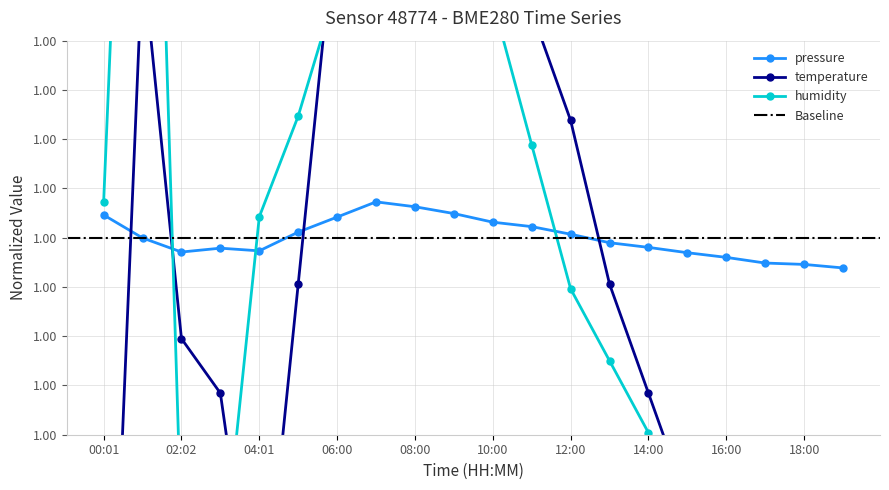

Where does the humidity series first go above 1?

00:01